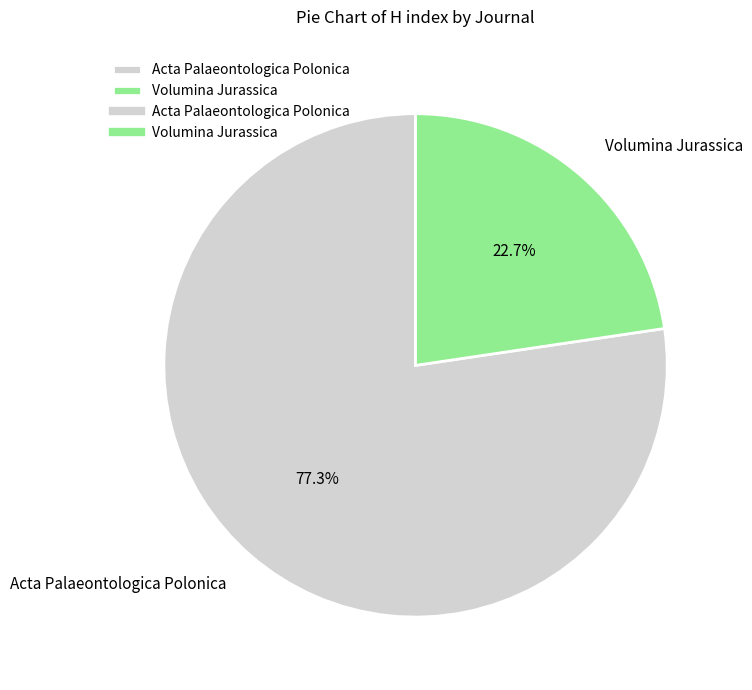

Which slice is the smallest?

Volumina Jurassica